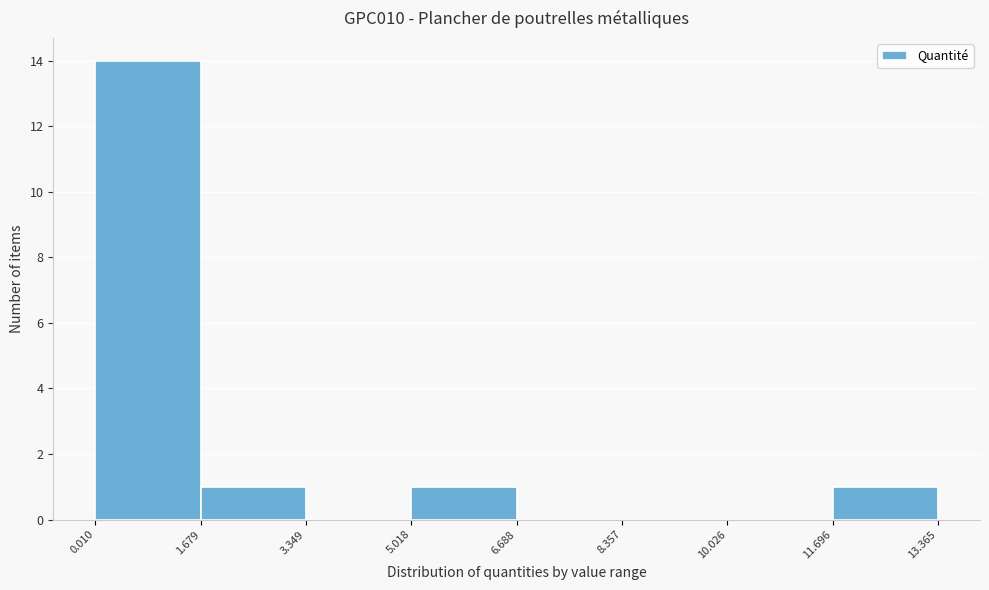

Reading left to right, list every bar in this chart as the range it spans on the x-axis followed by its height. The values are not printed on the chart, so give them approximately, as read against the axis.

0.010 to 1.679: 14
1.679 to 3.349: 1
3.349 to 5.018: 0
5.018 to 6.688: 1
6.688 to 8.357: 0
8.357 to 10.026: 0
10.026 to 11.696: 0
11.696 to 13.365: 1